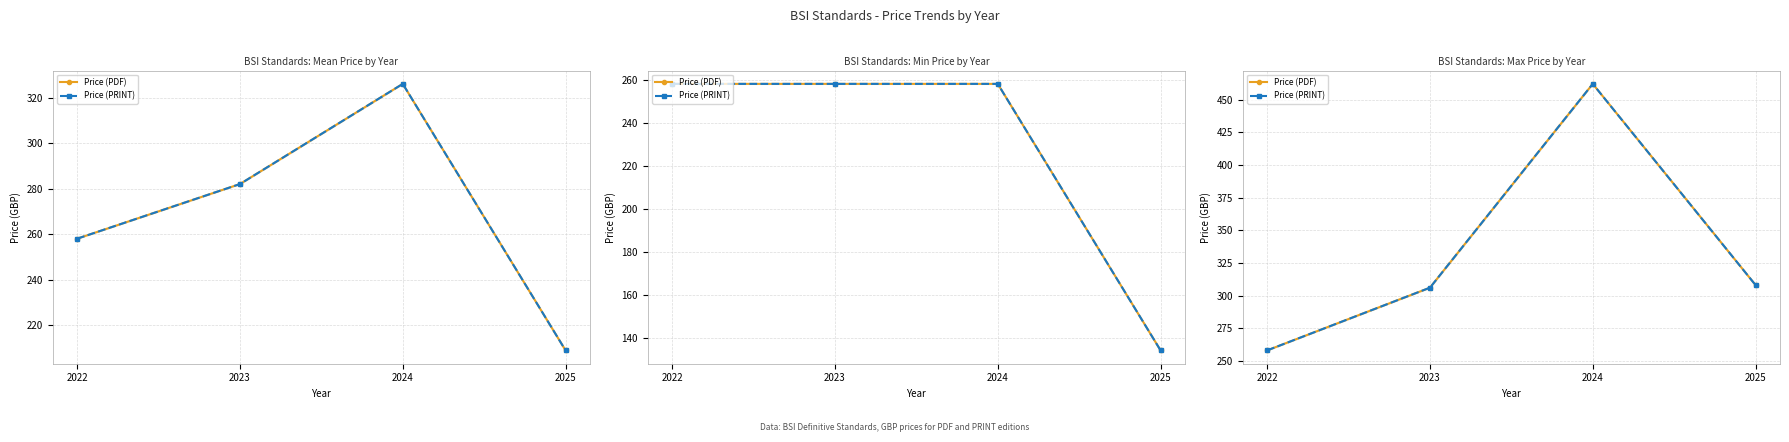

Rank the categories by Price (PDF) value from highest to lowest.

2024, 2025, 2023, 2022